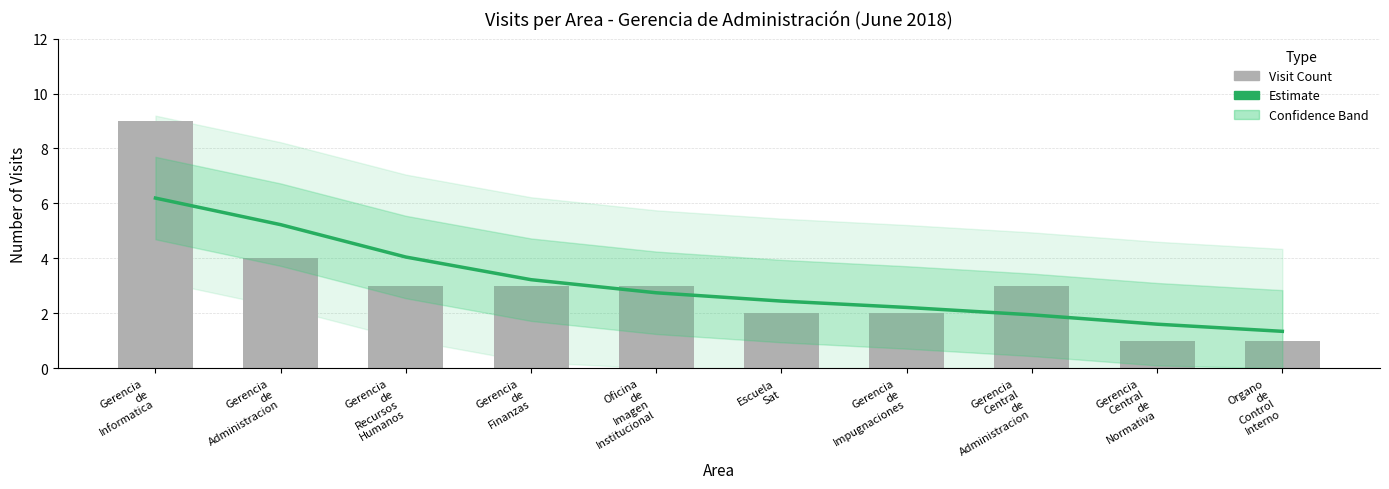

What is the difference between the maximum and minimum values in the Visit Count series?

8.0